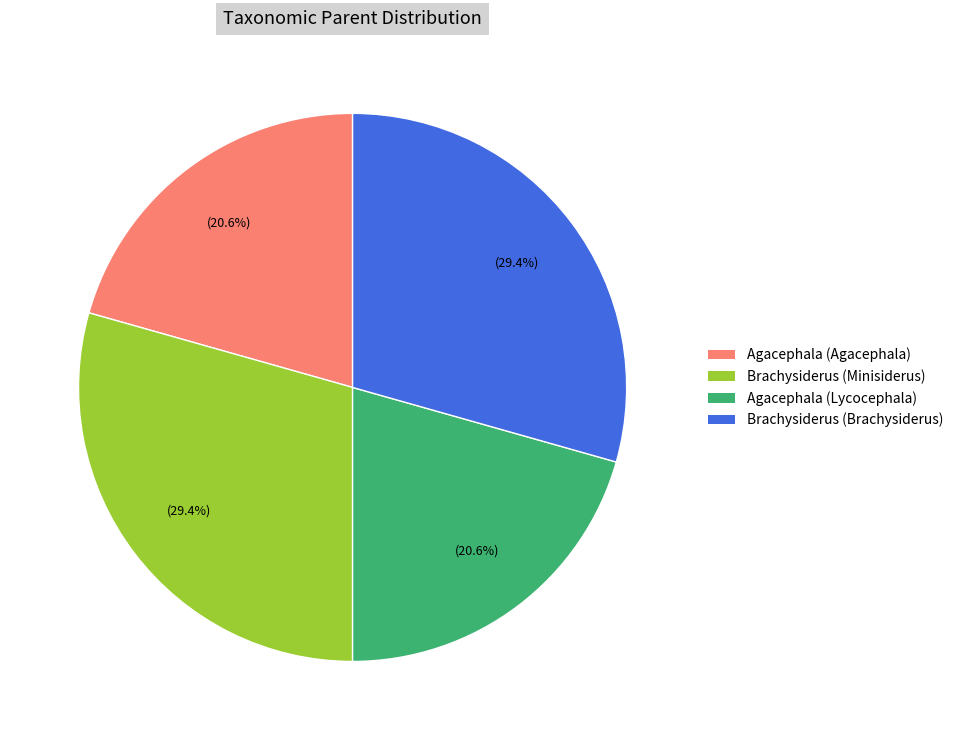

What is the ratio of the value at Agacephala (Agacephala) to the value at Brachysiderus (Minisiderus)?

0.7